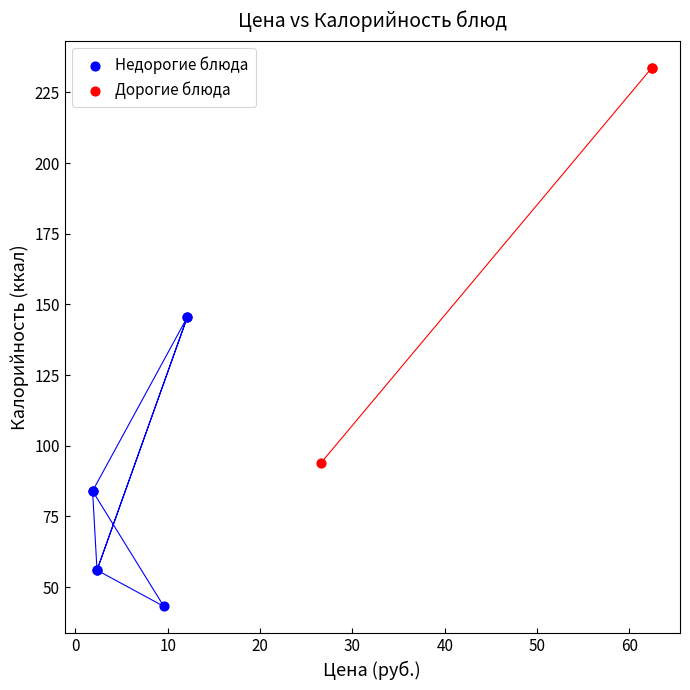

Which series has the widest spread of Y values?

Дорогие блюда